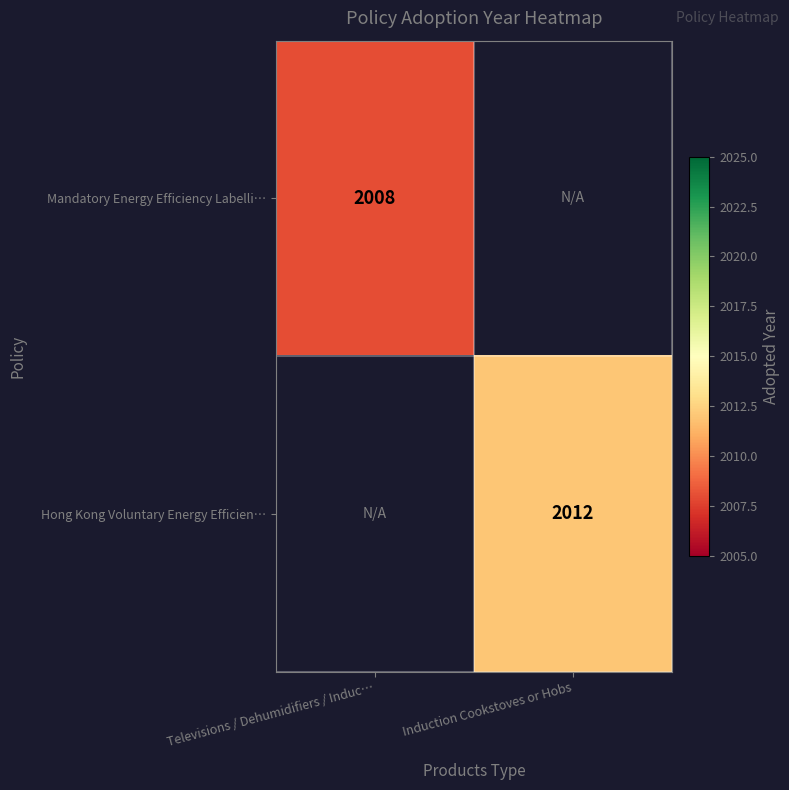

The Hong Kong Voluntary Energy Efficien… series shows 2012 at Induction Cookstoves or Hobs. True or false?

True